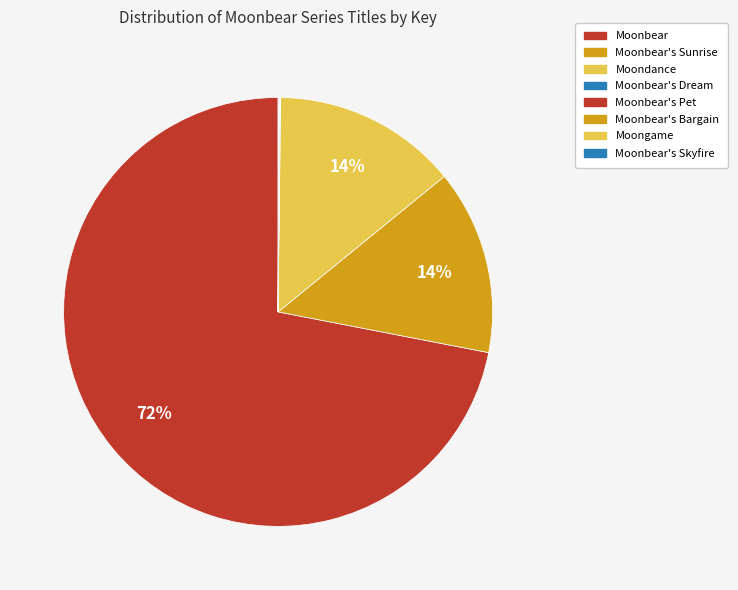

Which category has the biggest portion of the pie?

Moonbear